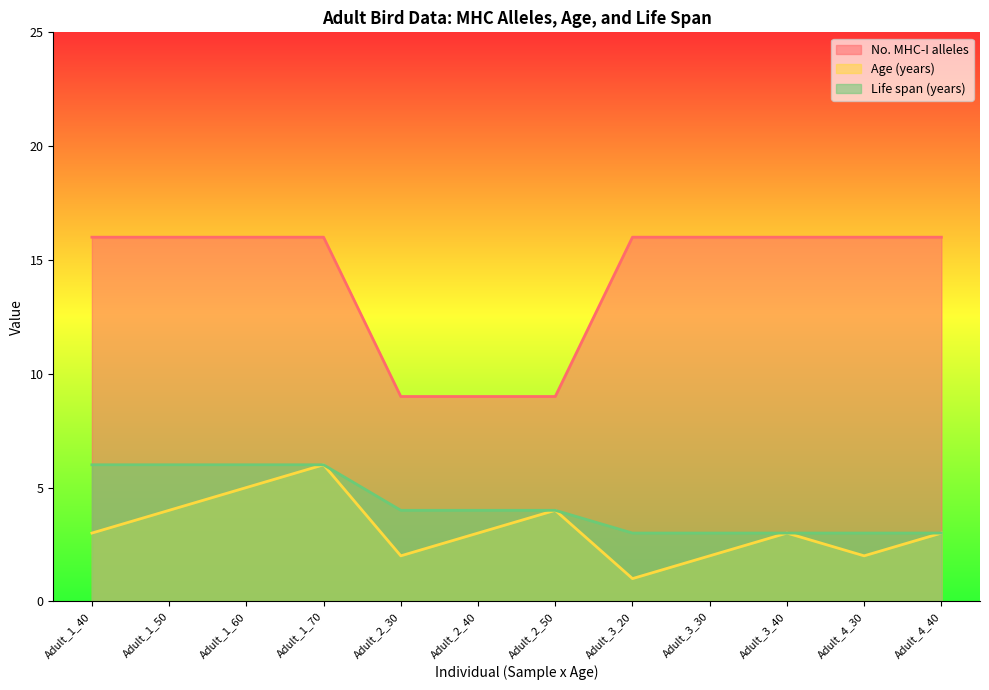

Which series has the largest total across all categories?

No. MHC-I alleles